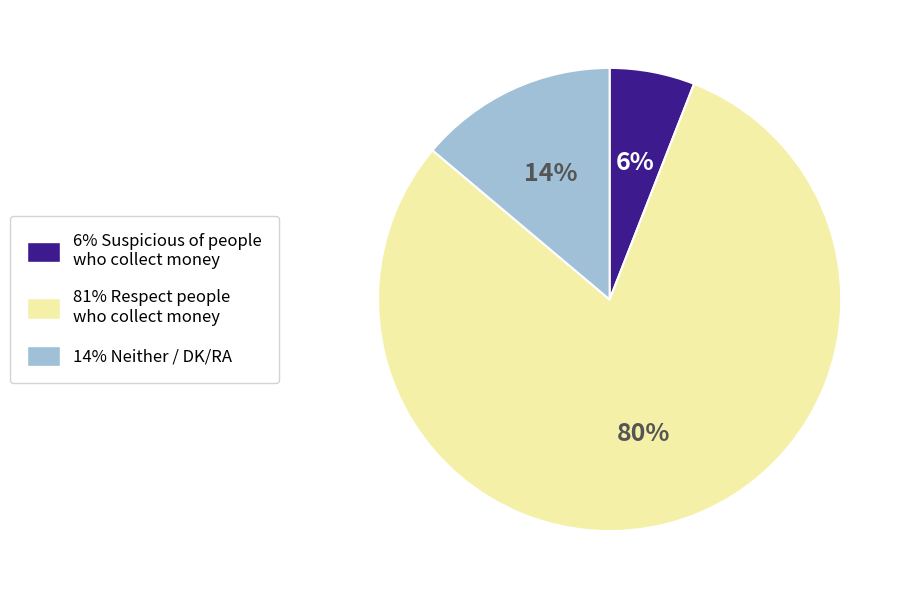

Count the number of slices in the pie.

3